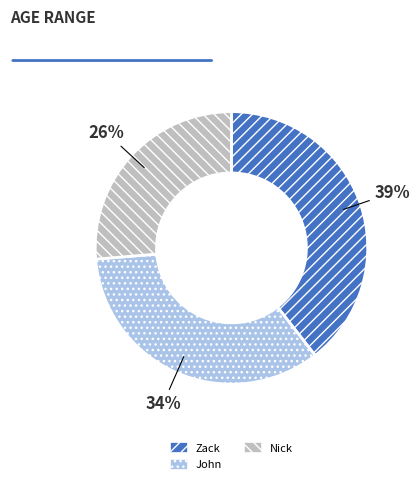

Which category has the biggest portion of the pie?

Zack